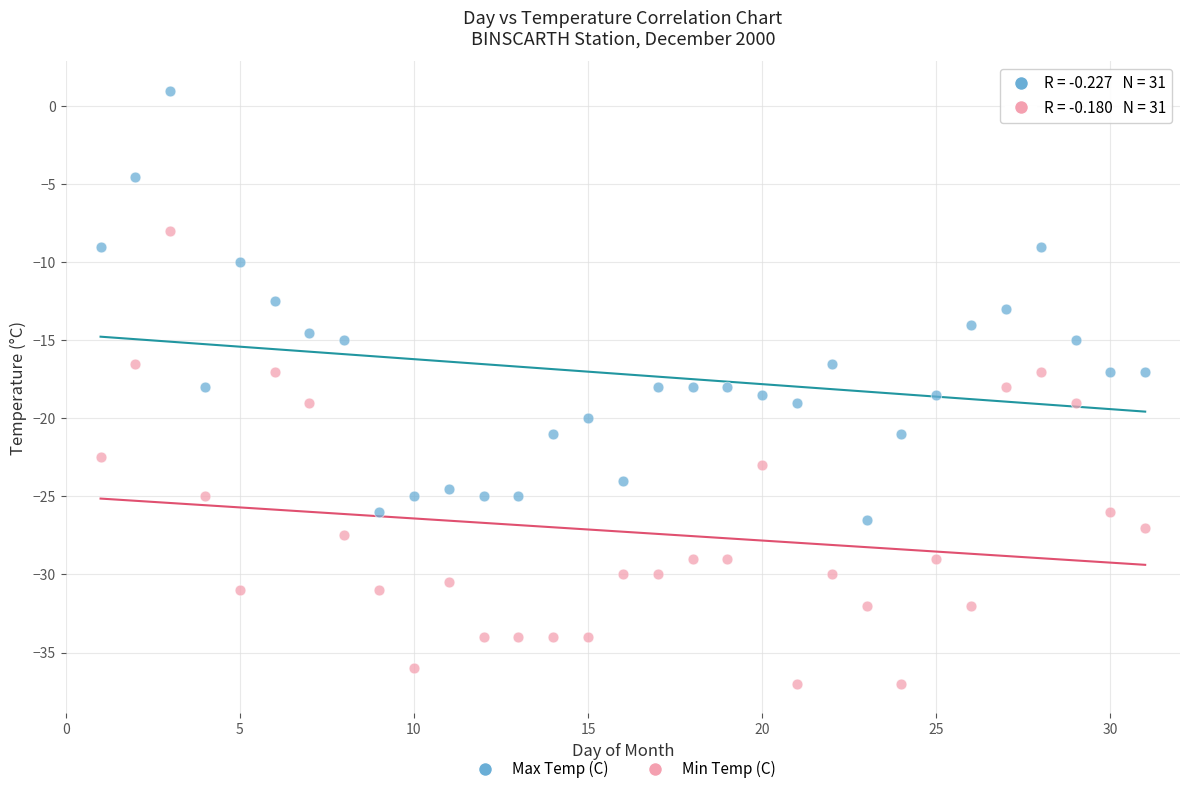

What are all the series names shown in the legend?

Max Temp (C), Min Temp (C)